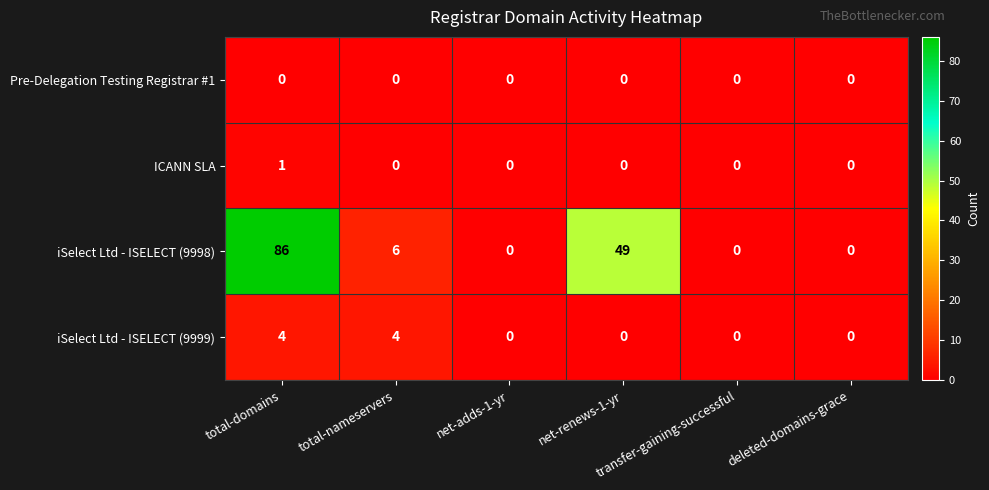

What is the difference between the maximum and minimum values in the iSelect Ltd - ISELECT (9998) series?

86